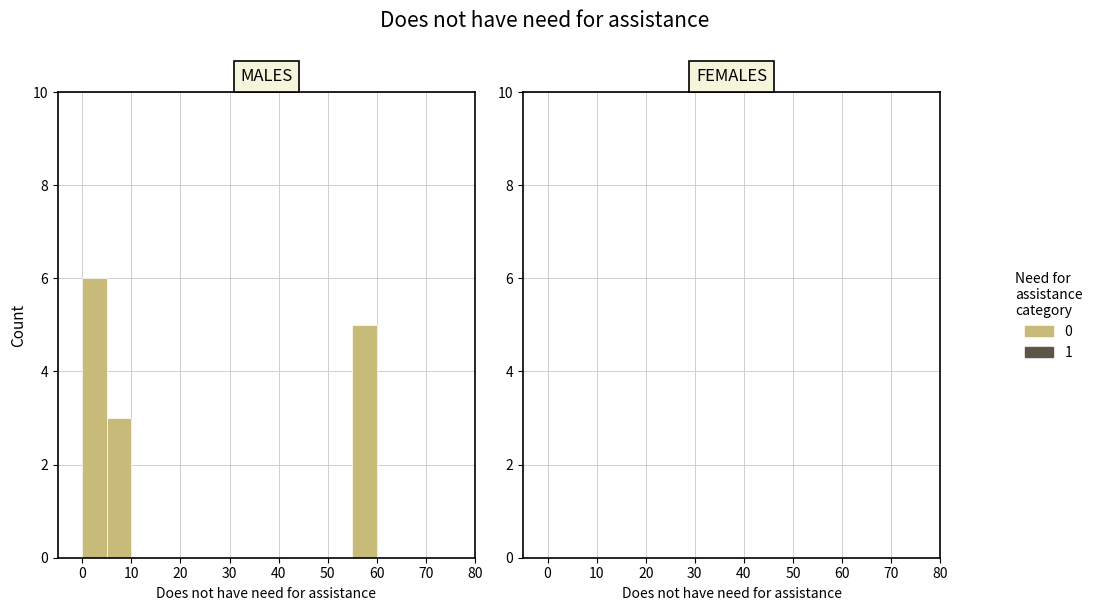

Which range on the x-axis has the tallest bar?

0 to 5